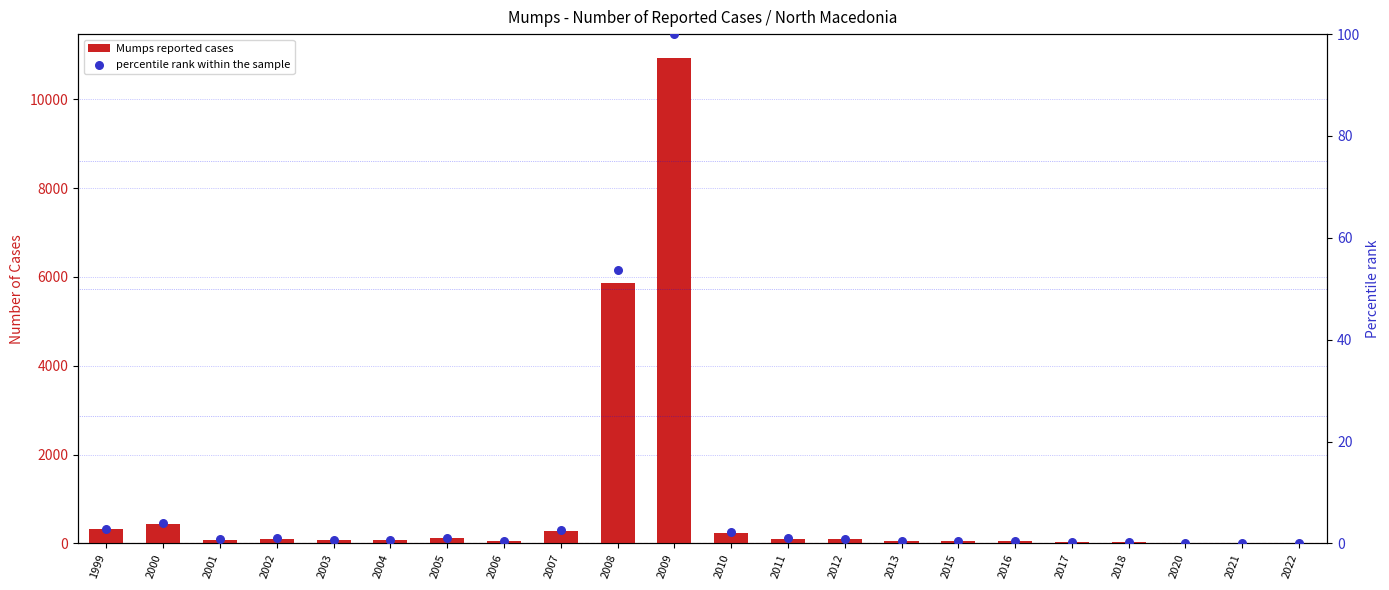

At which category is the sum across all series the highest?

2009